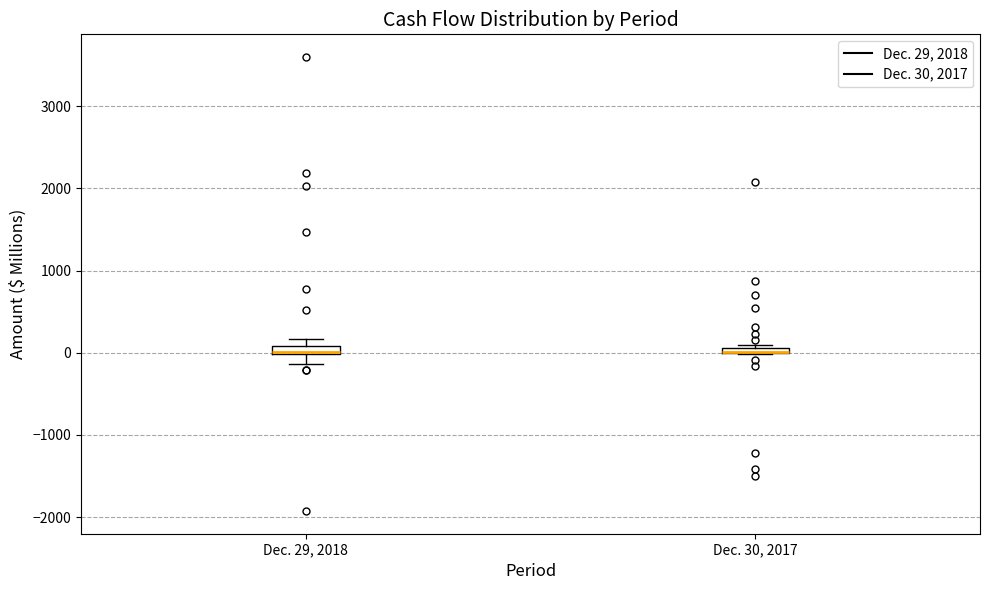

Where is the upper edge of the box for Dec. 30, 2017 on the y-axis? The values are not printed on the chart, so give them approximately, as read against the axis.

100